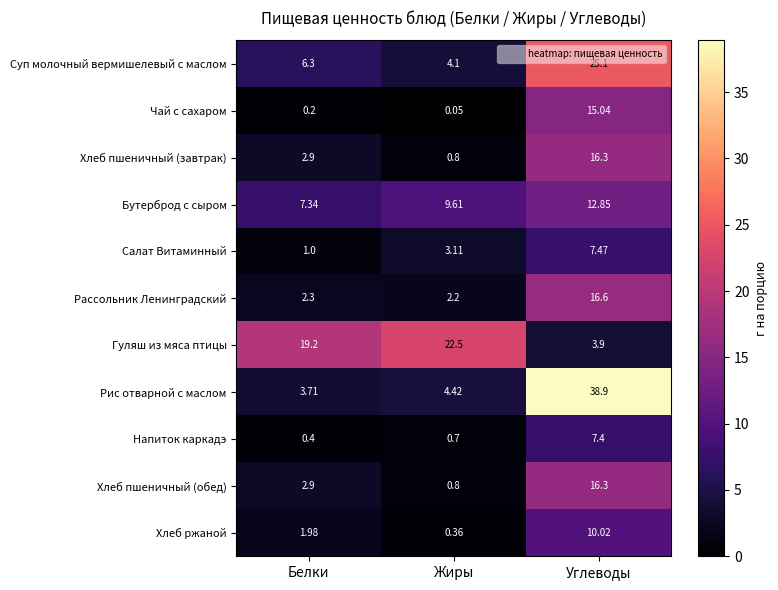

At which label is Рис отварной с маслом closest to 21?

Жиры